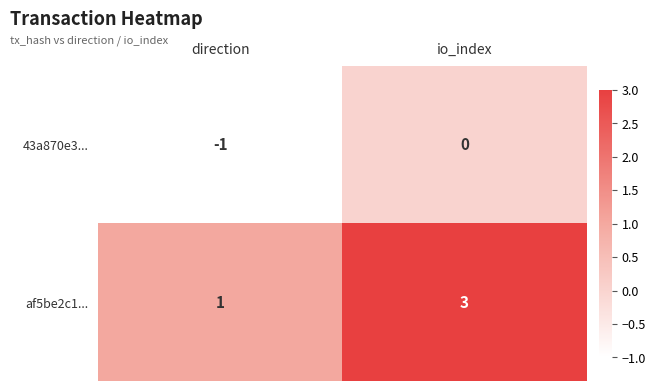

What is the smallest value displayed?

-1